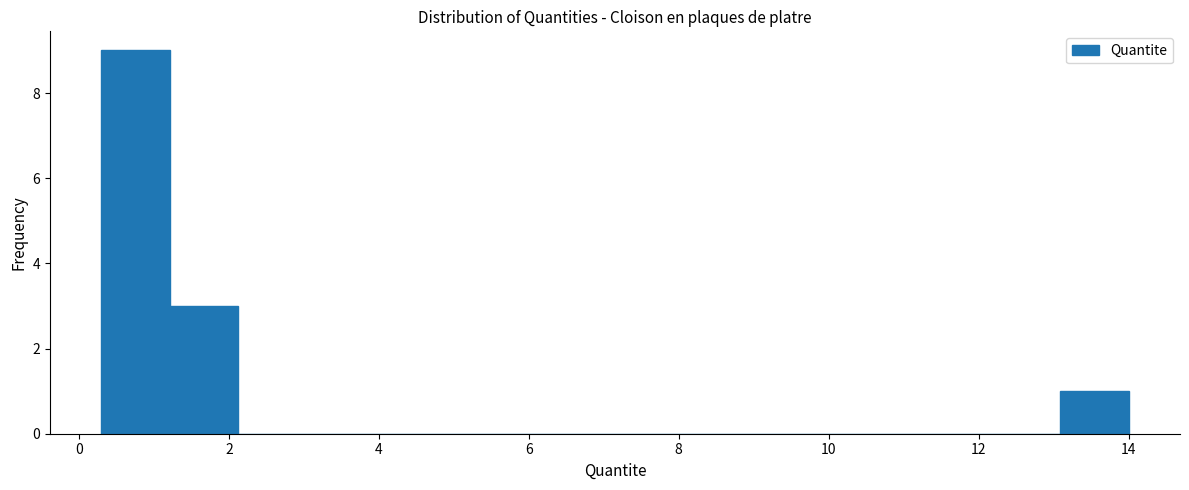

Reading left to right, list every bar in this chart as the range it spans on the x-axis followed by its height. Neither the bar edges nor the heights are printed on the chart, so give them approximately, as read against the axes.

0.4 to 1.2: 9
1.2 to 2.2: 3
2.2 to 3.0: 0
3.0 to 4.0: 0
4.0 to 4.8: 0
4.8 to 5.8: 0
5.8 to 6.6: 0
6.6 to 7.6: 0
7.6 to 8.6: 0
8.6 to 9.4: 0
9.4 to 10.4: 0
10.4 to 11.2: 0
11.2 to 12.2: 0
12.2 to 13.0: 0
13.0 to 14.0: 1